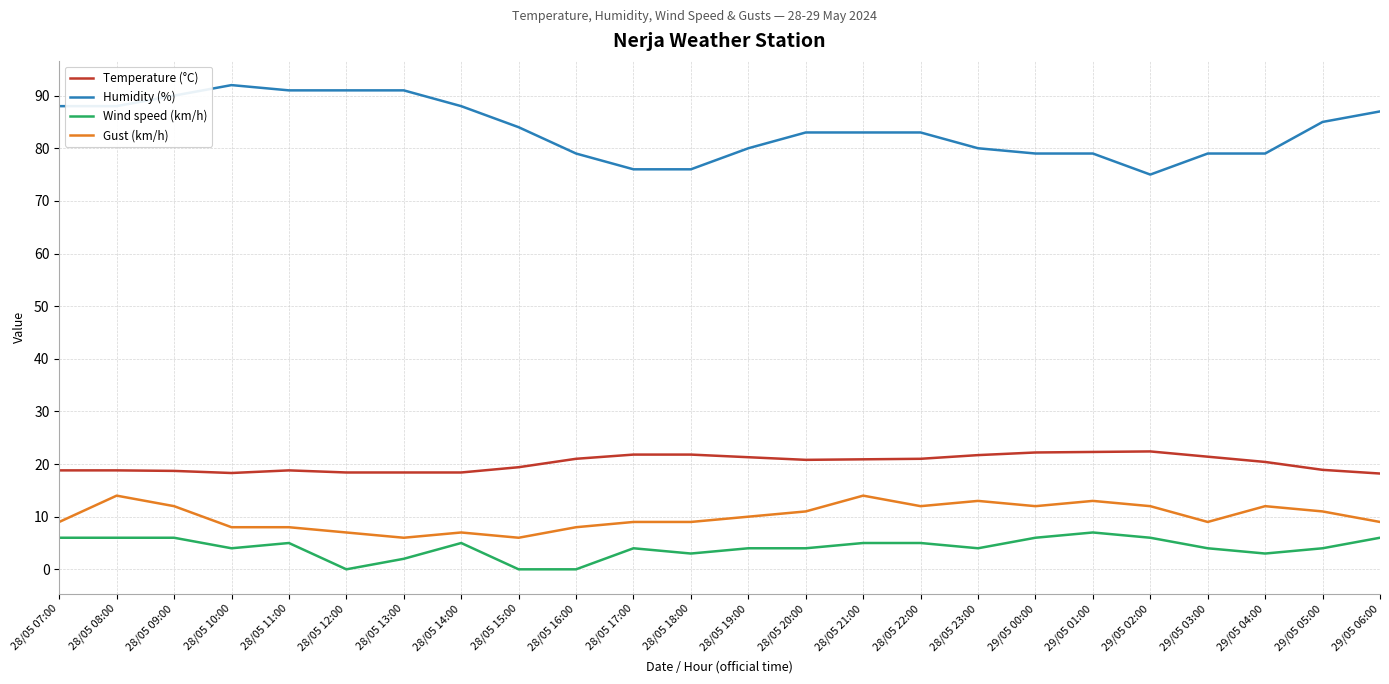

What is the difference between the maximum and minimum values in the Temperature (°C) series?

4.2